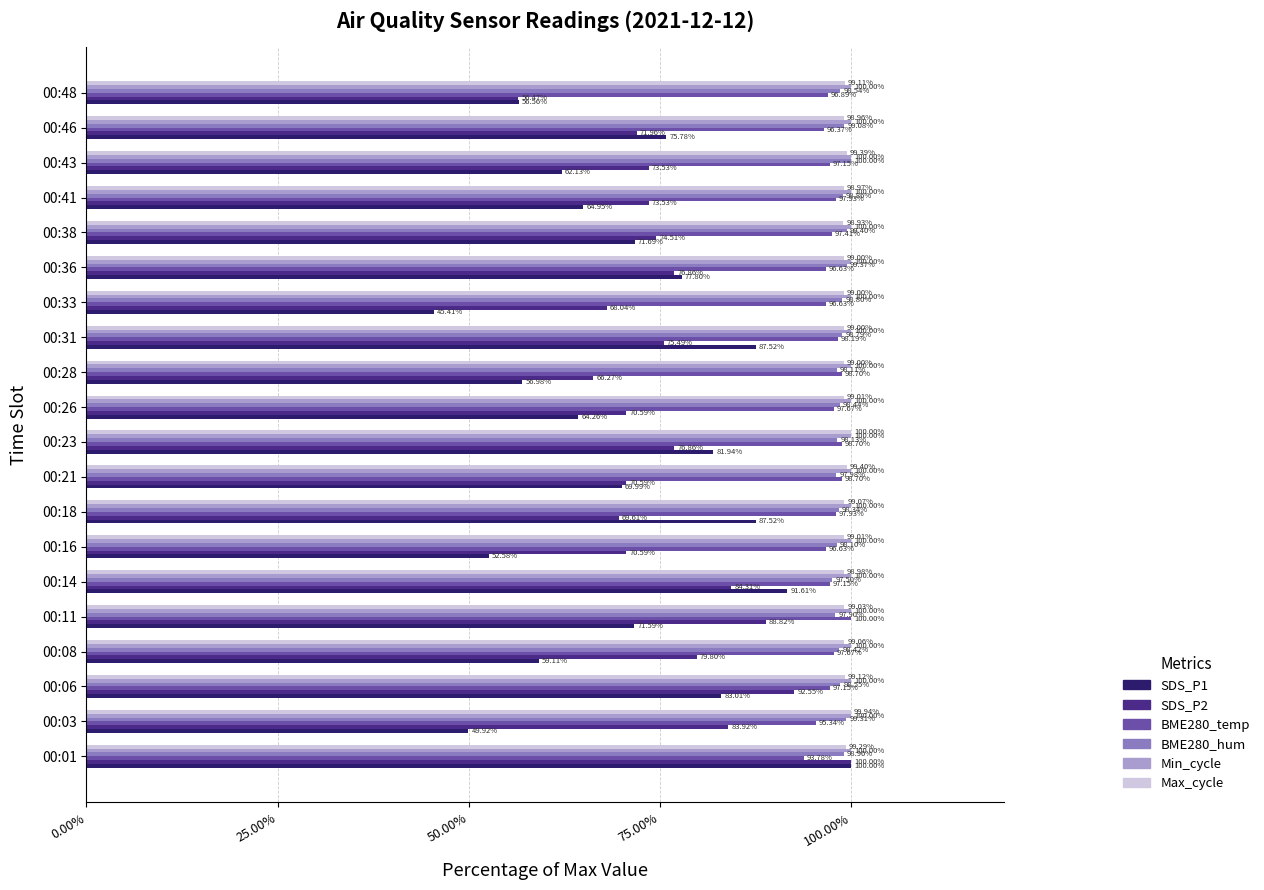

Which series has the largest total across all categories?

Min_cycle